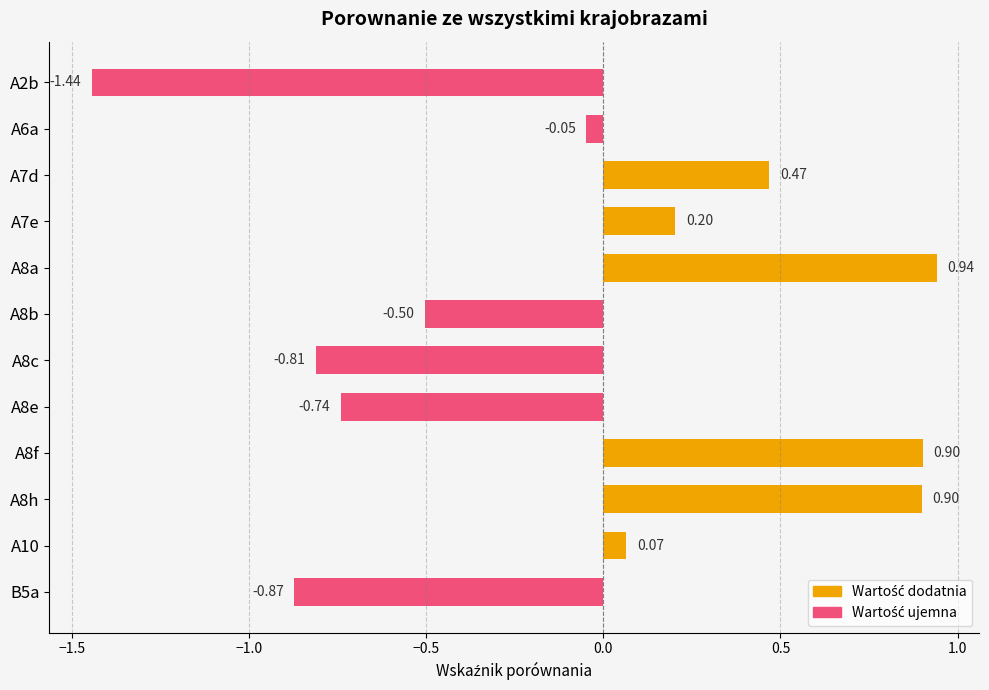

What is the difference between the second highest and second lowest values?

1.8